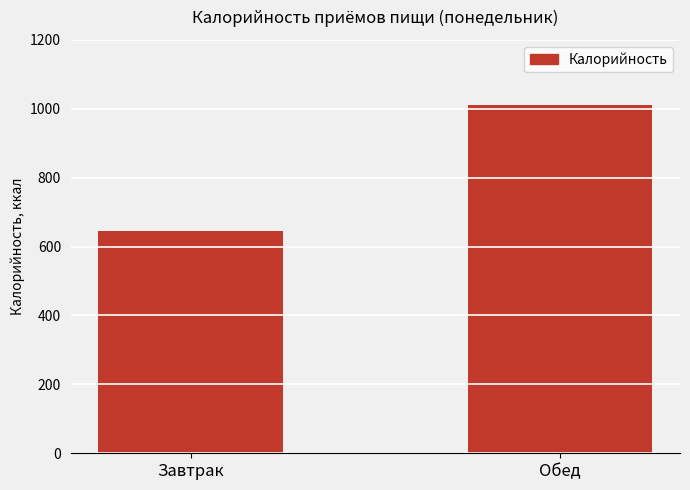

Which label corresponds to the smallest value in the chart?

Завтрак